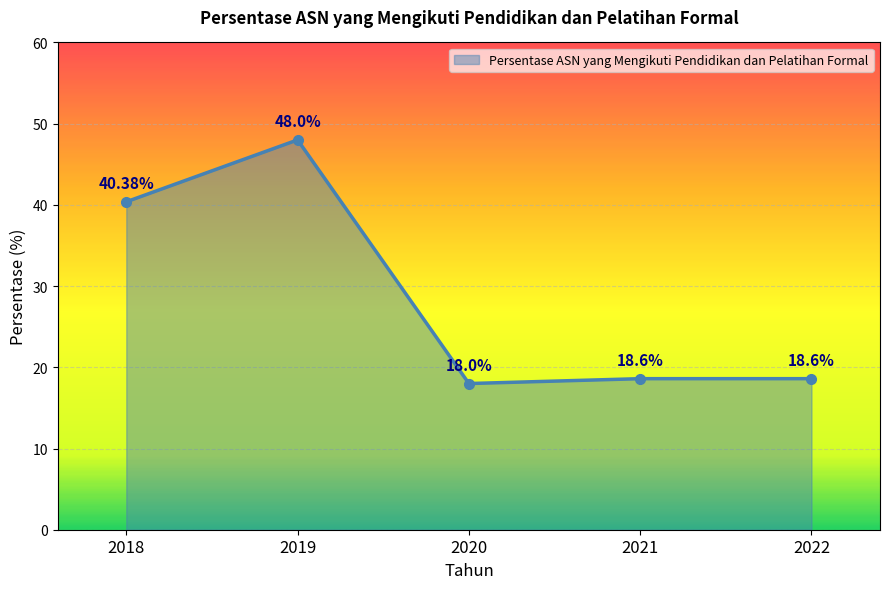

Which category has the lowest value across all series?

2020